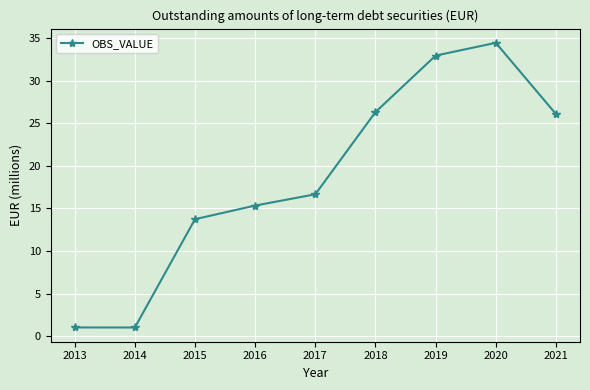

What is the average value?

18.6